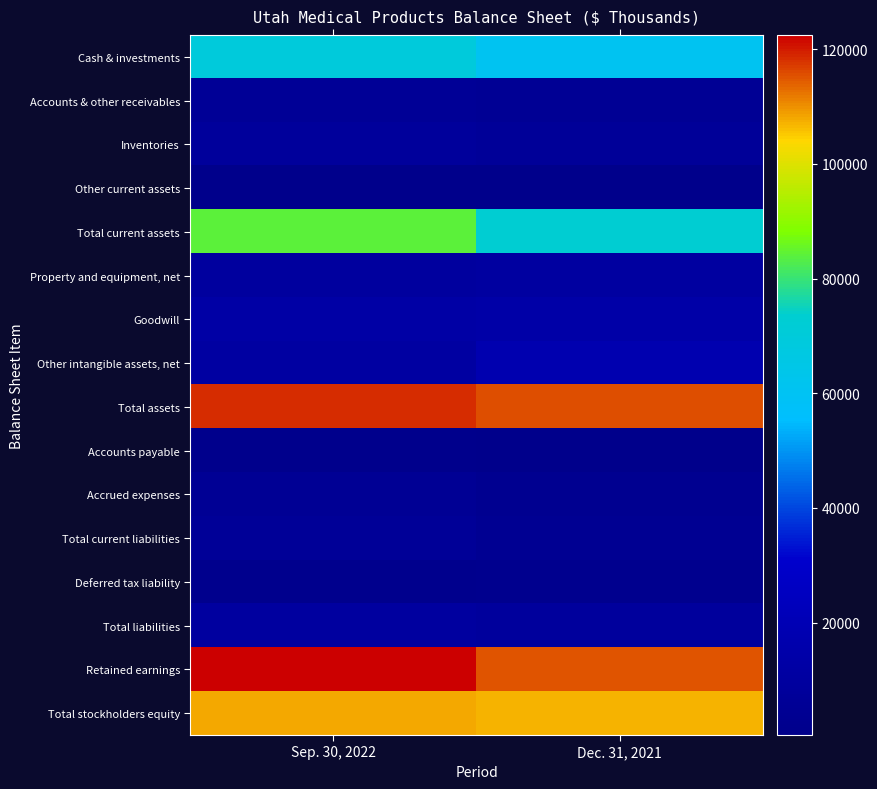

At which category is the sum across all series the highest?

Sep. 30, 2022